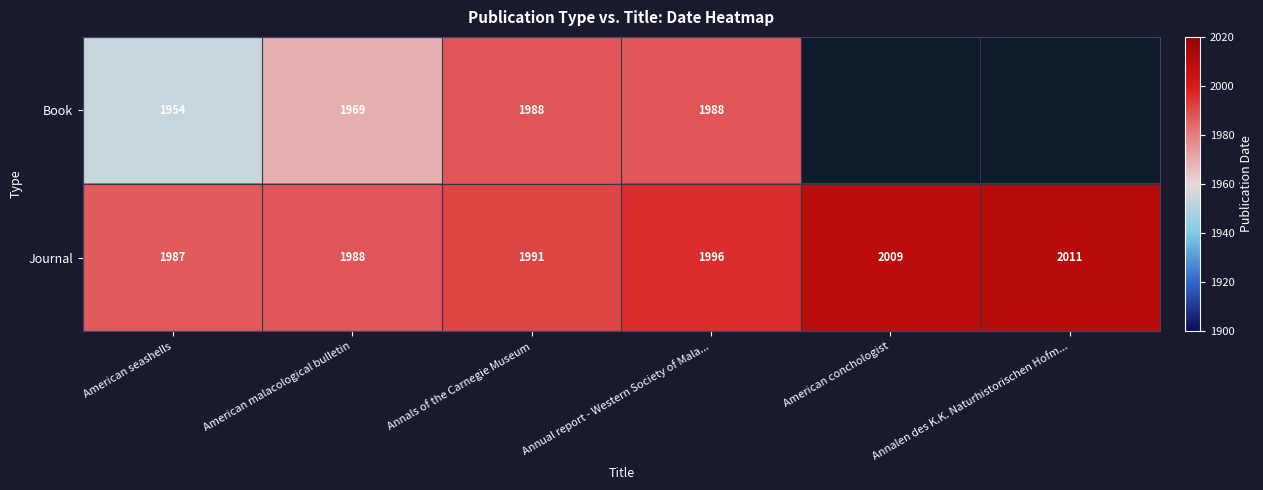

Rank the series at American malacological bulletin from highest to lowest value.

Journal, Book